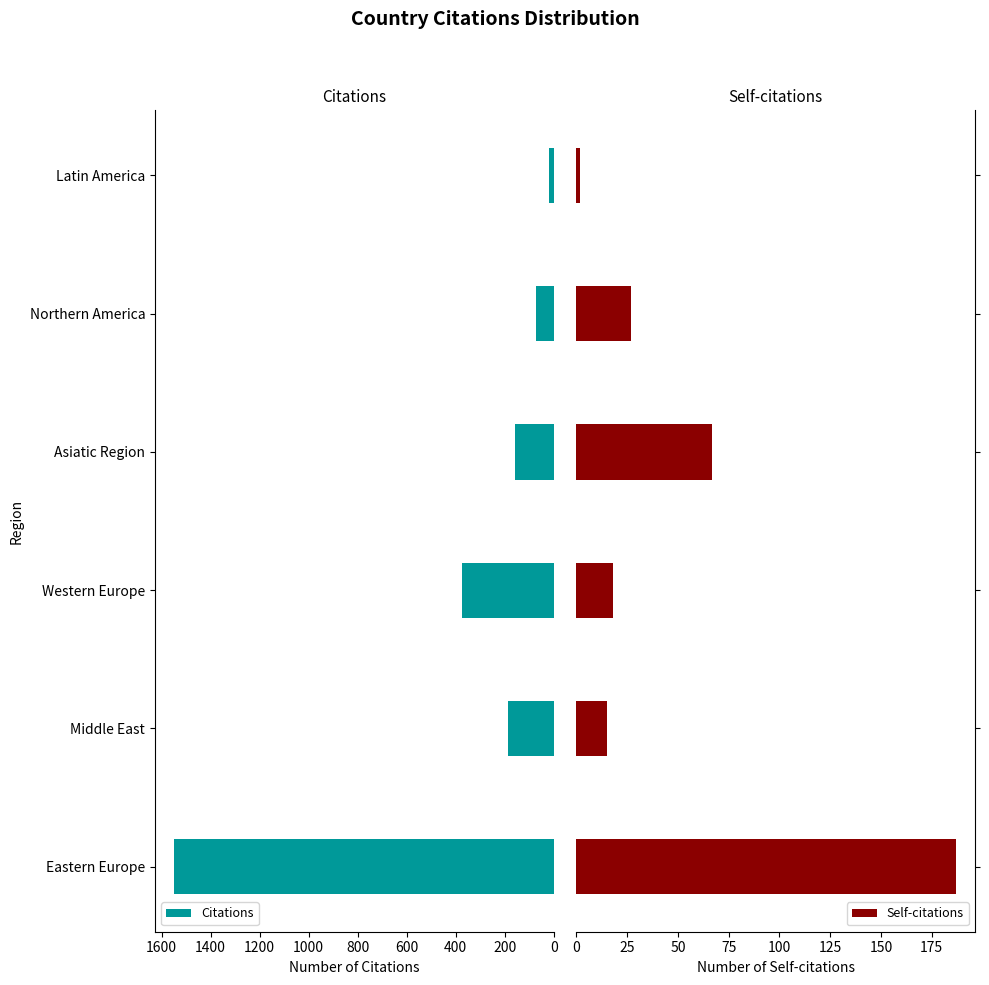

Which series has the largest total across all categories?

Citations